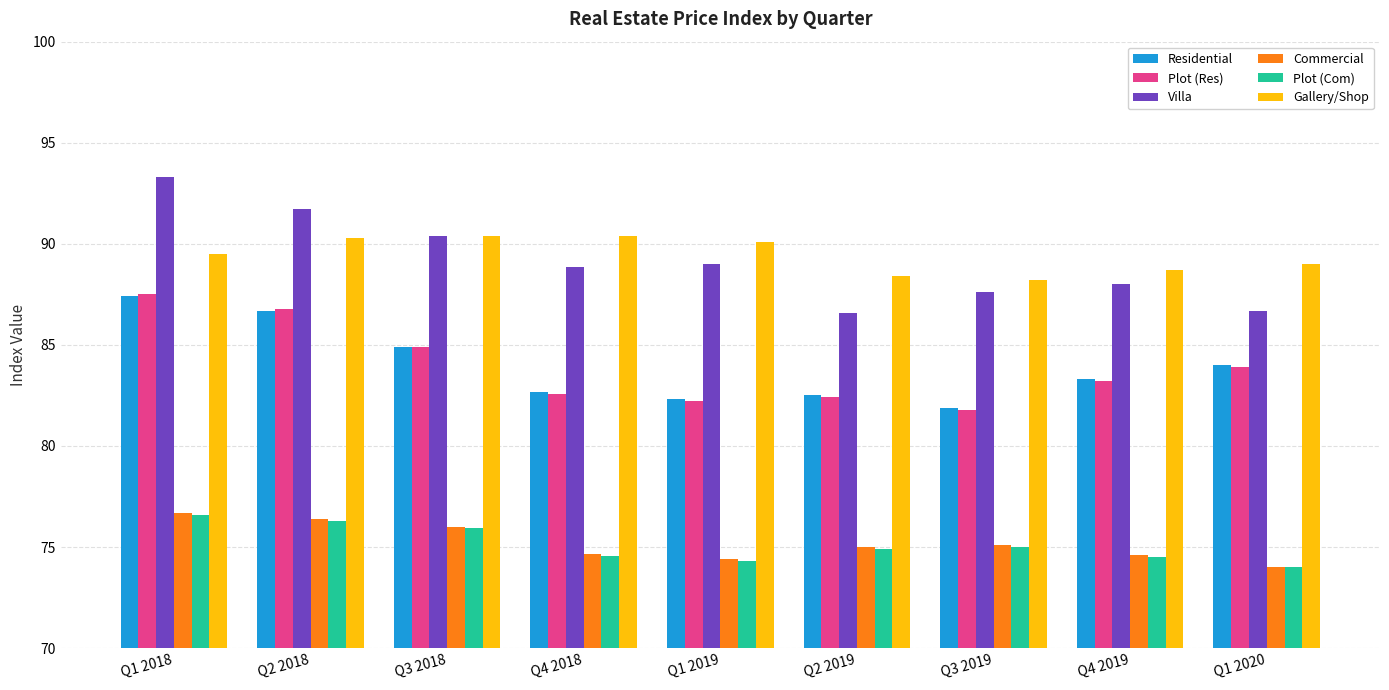

Between Q1 2018 and Q3 2018, which series saw the biggest shift?

Villa